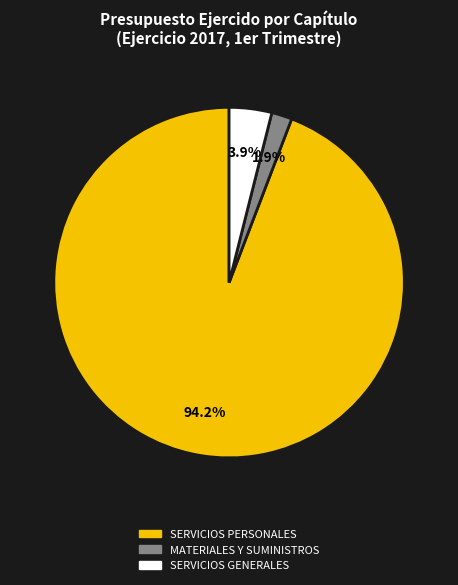

Count the number of slices in the pie.

3